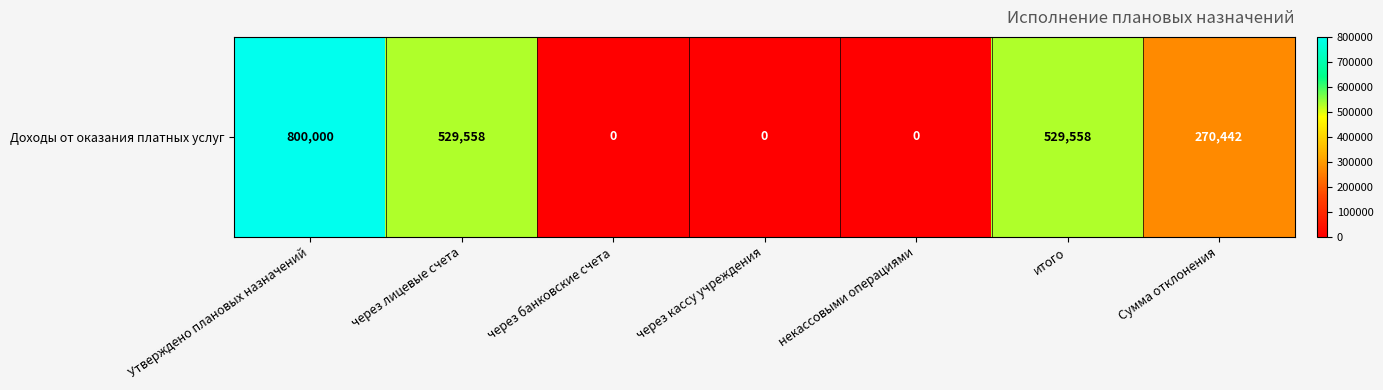

How many series are shown in this chart?

1